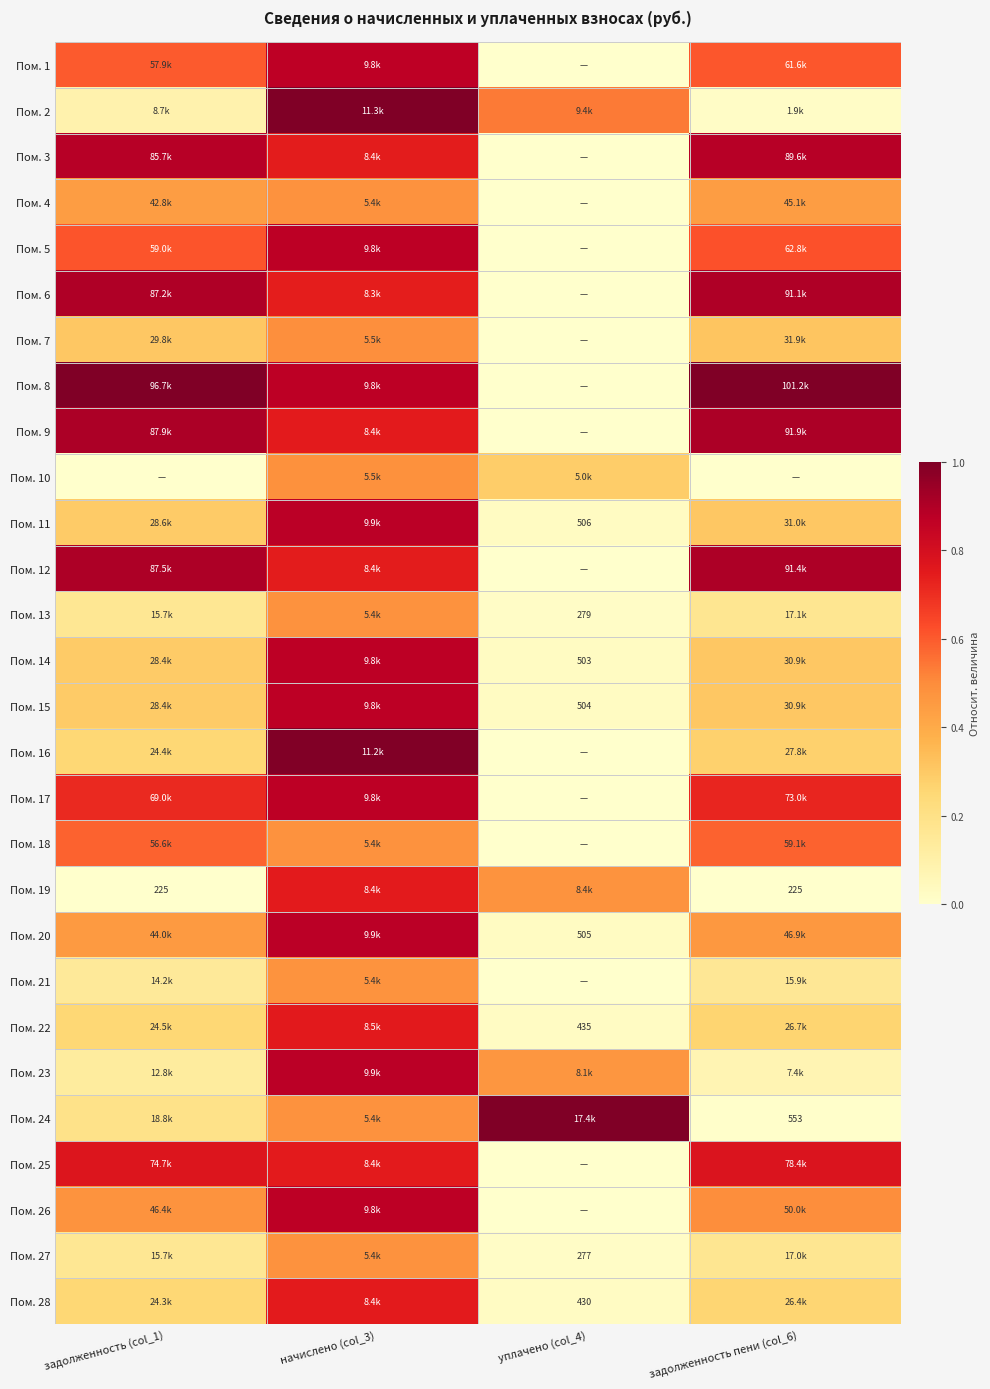

How many data points in Пом. 21 are above 0?

3